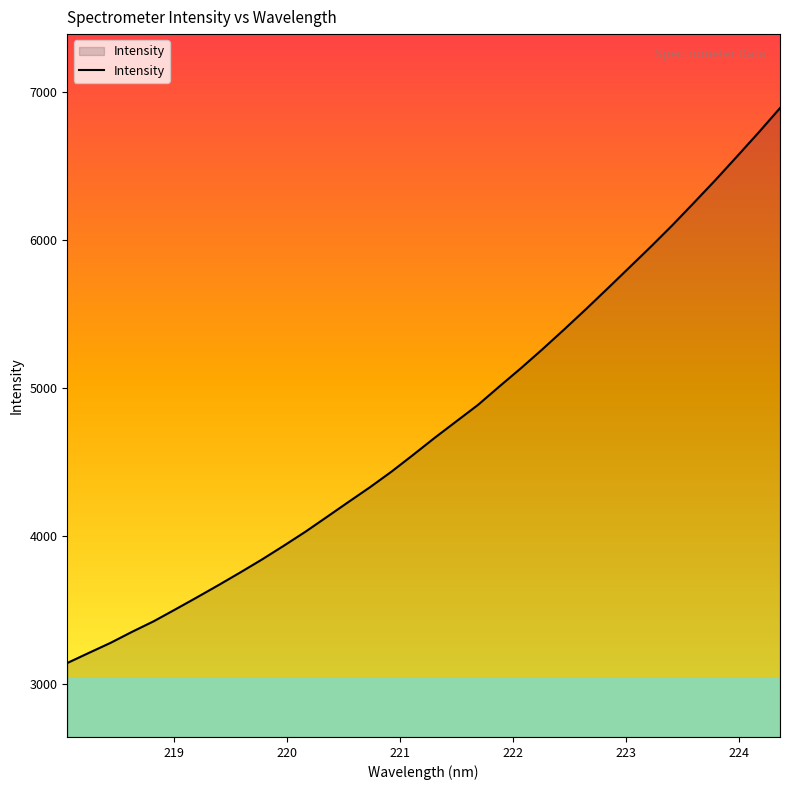

What is the smallest value displayed?

3142.3